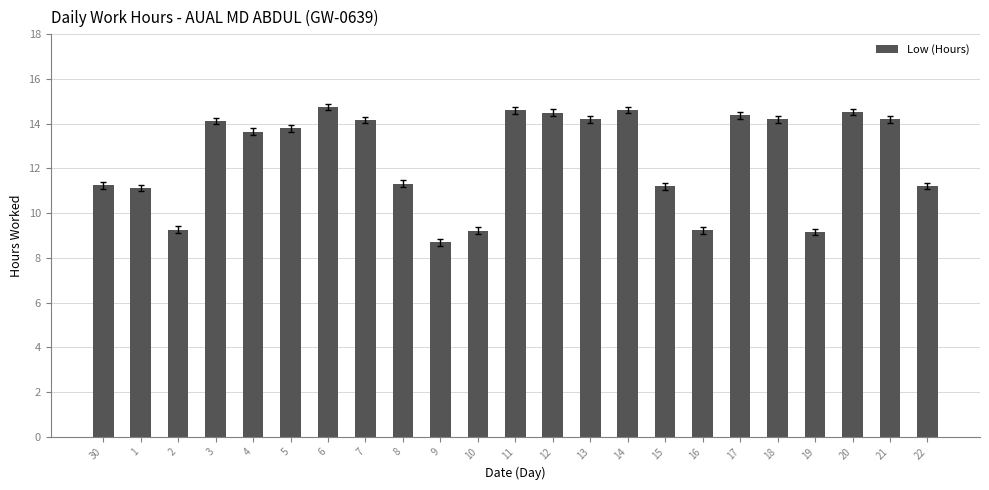

What is the label of the 18th bar from the right?

5